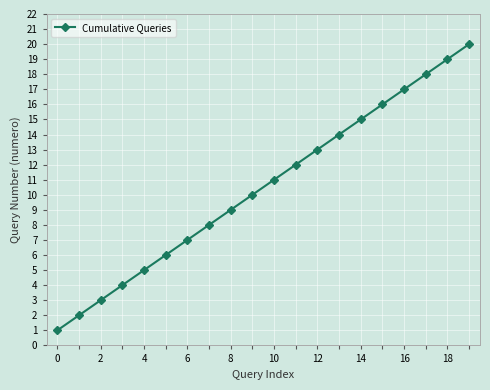

Count the number of categories in the chart.

20